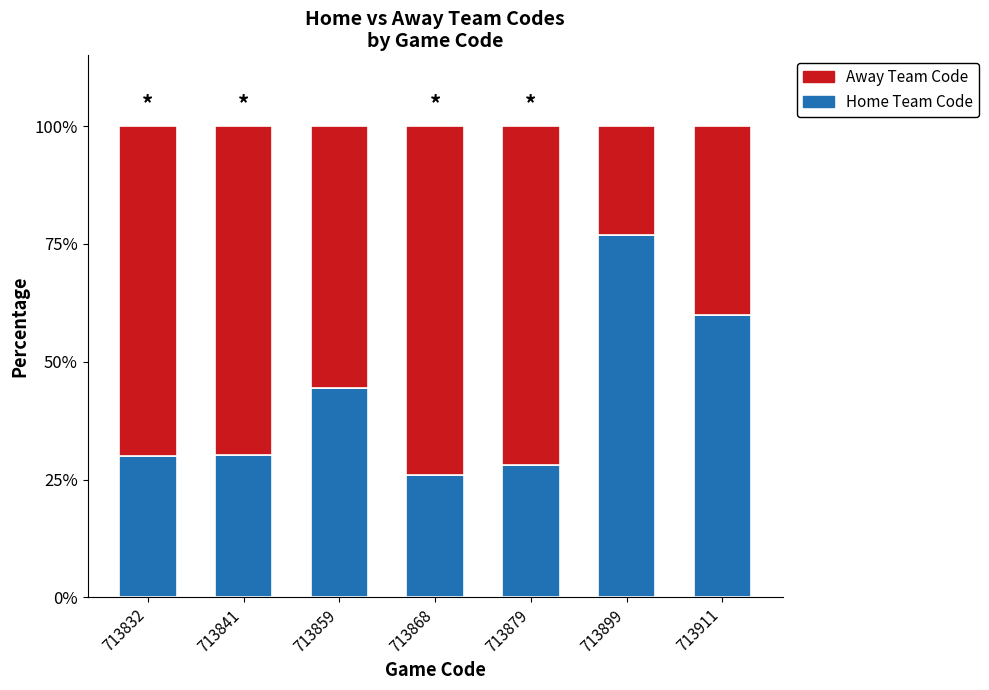

What is the approximate value of Home Team Code at 713868?

26.1